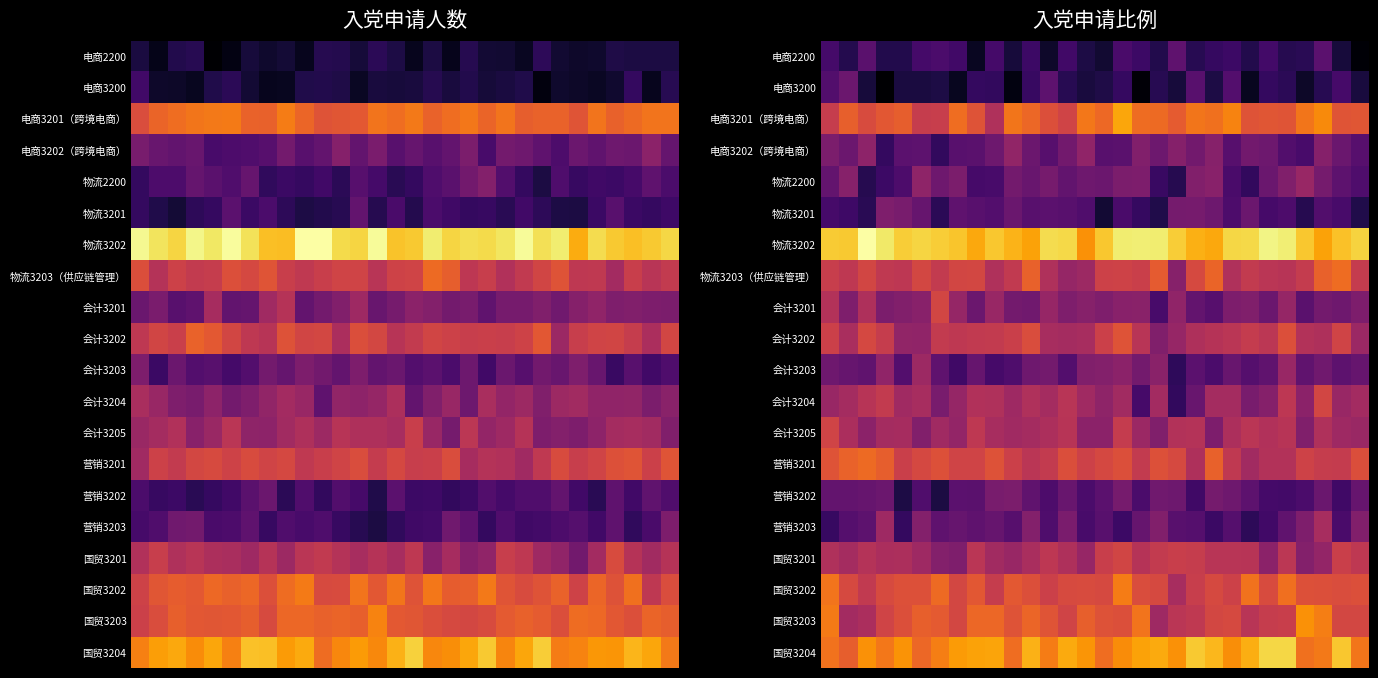

What is the highest value of the 电商2200 series?

0.2